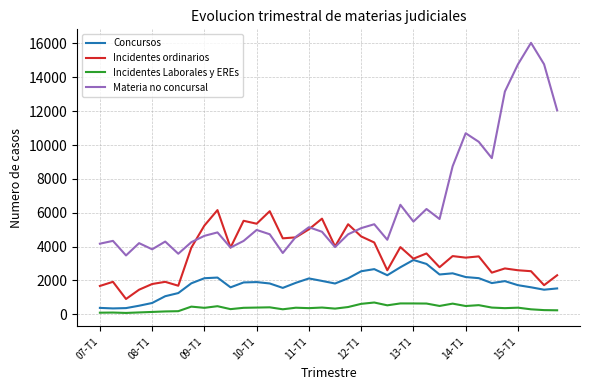

List the series in order of their overall mean, highest first.

Materia no concursal, Incidentes ordinarios, Concursos, Incidentes Laborales y EREs